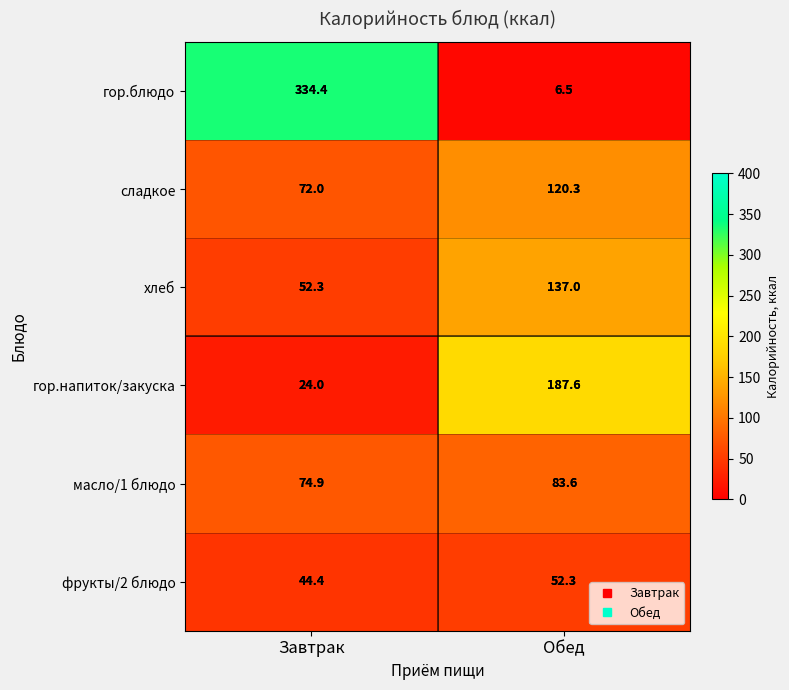

Which series has the largest range (max minus min)?

гор.блюдо